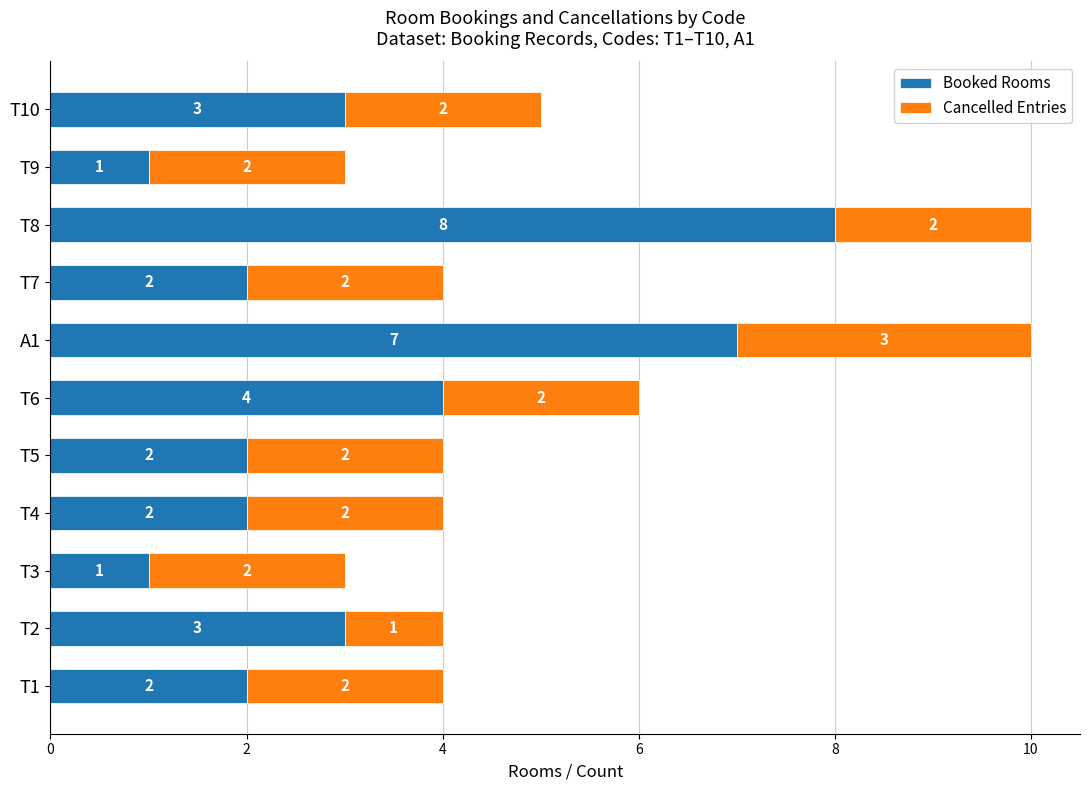

How many Booked Rooms values are between 2 and 4?

7